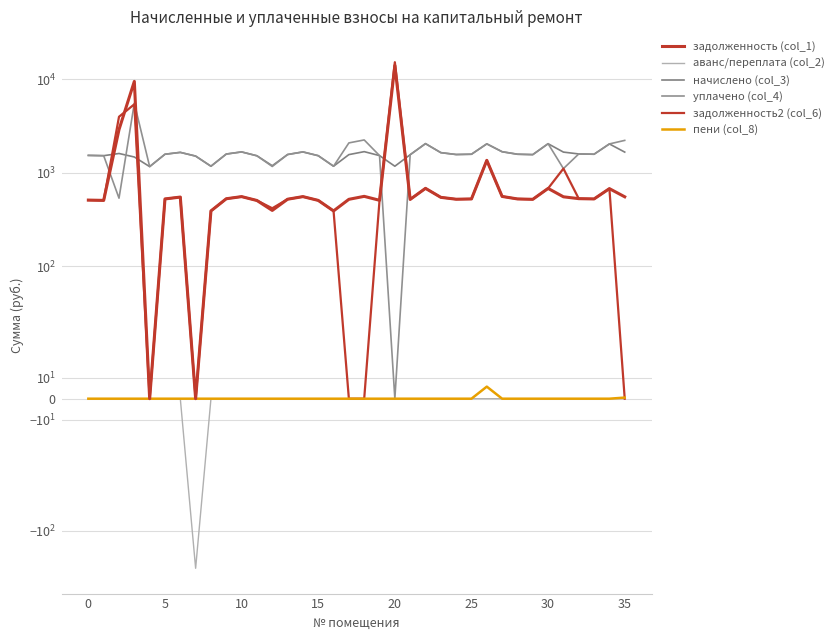

What is the sum of all задолженность (col_1) values?

43552.2